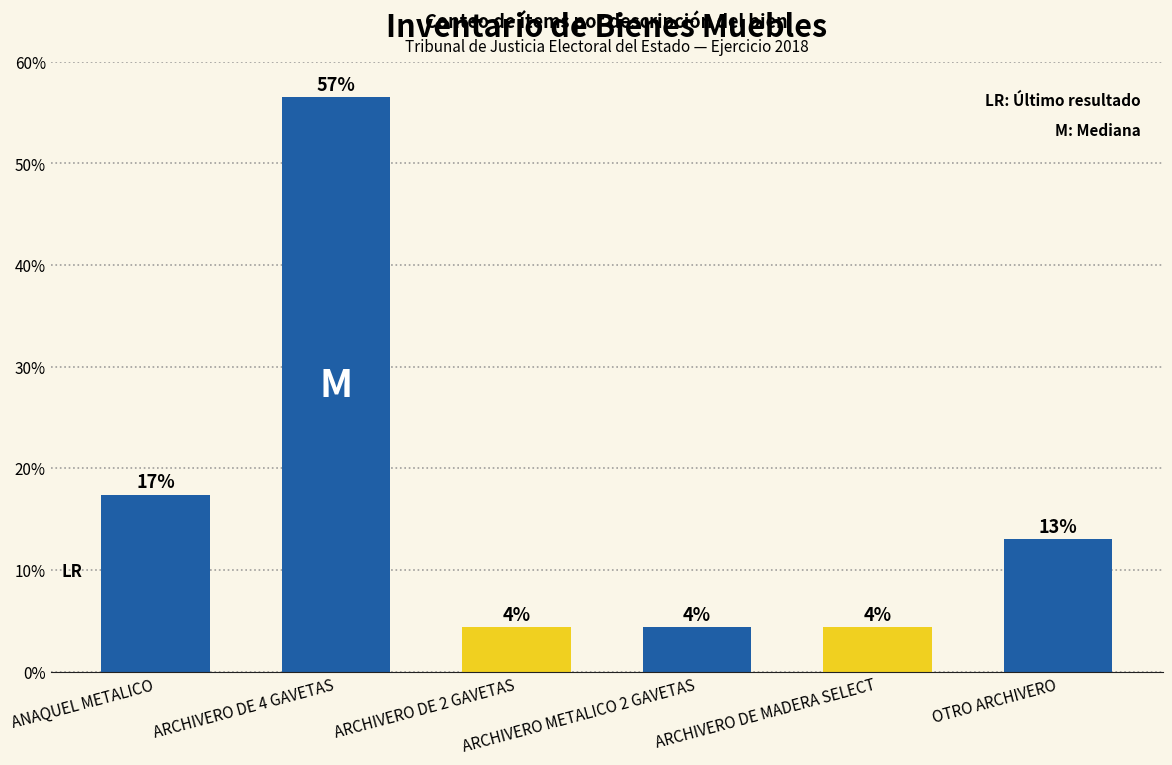

What is the difference between the values at ARCHIVERO DE 4 GAVETAS and ARCHIVERO METALICO 2 GAVETAS?

52.2